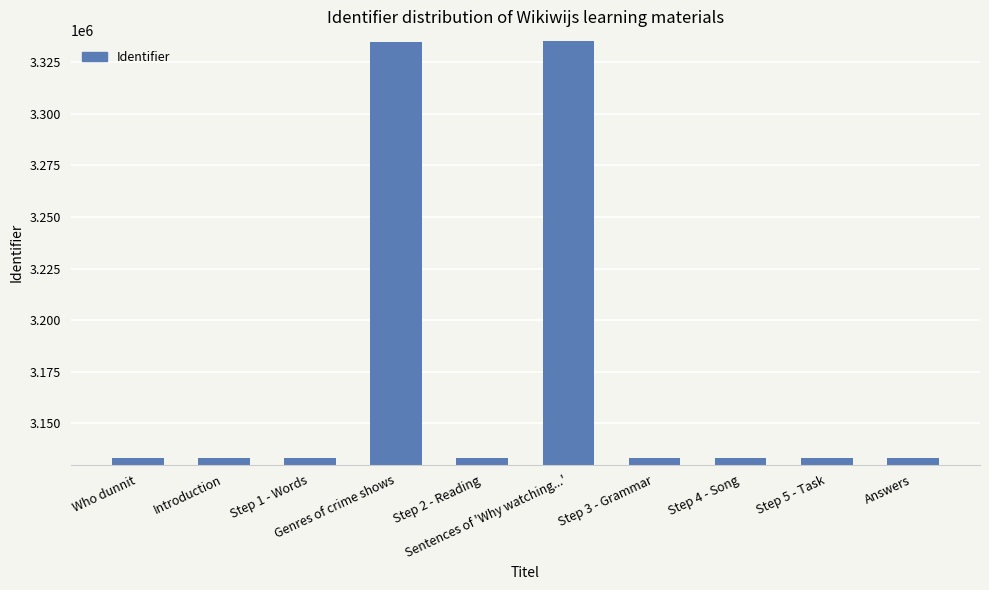

What is the maximum value shown in the chart?

3335206